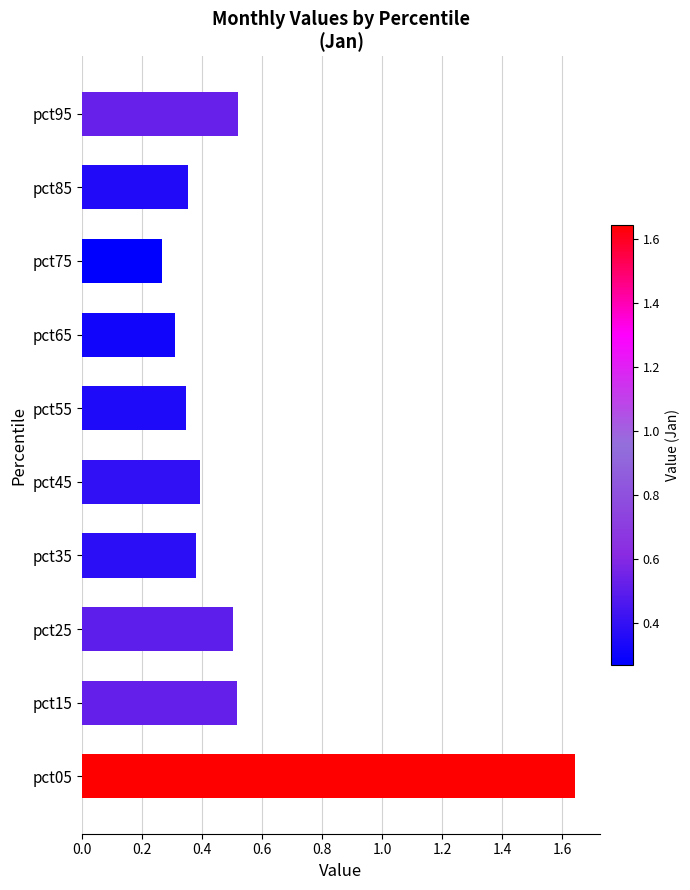

The chart shows a value of 0.5 at pct15. True or false?

True